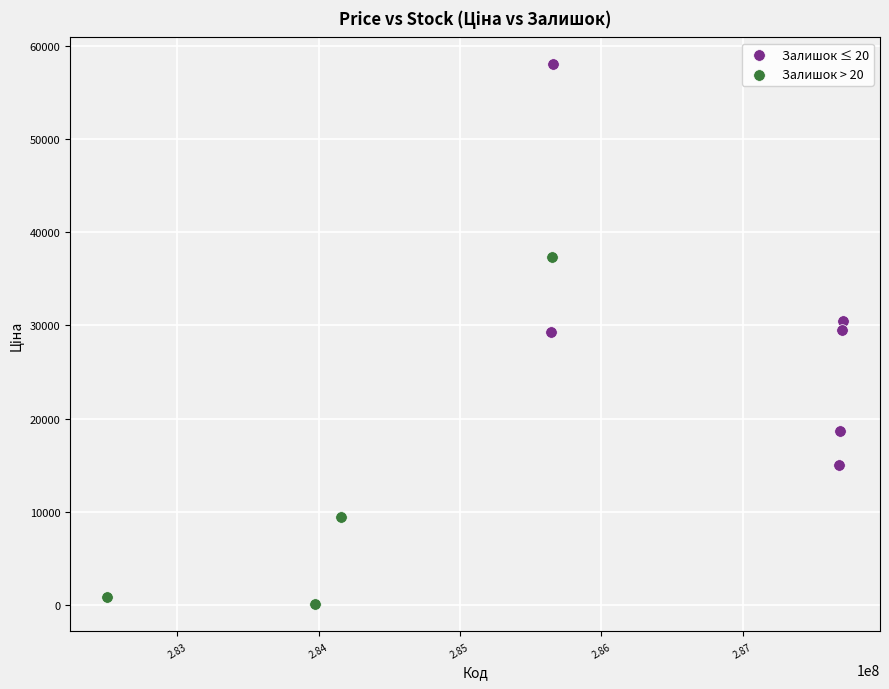

Which series reaches the maximum Y coordinate?

Залишок ≤ 20